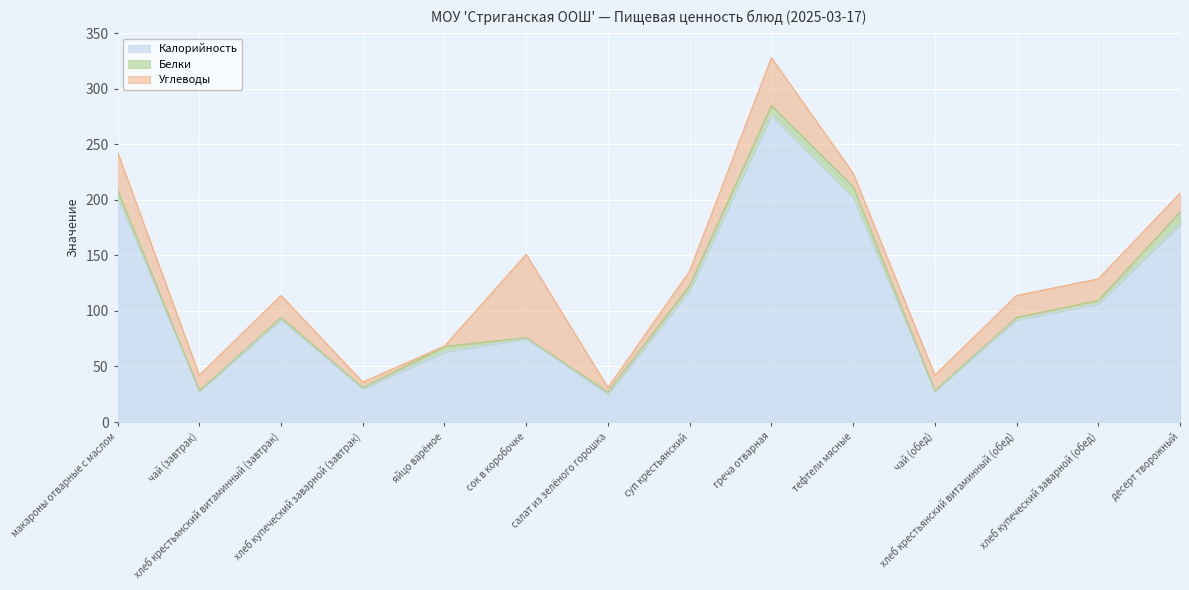

What is the label of the 4th point from the right?

чай (обед)